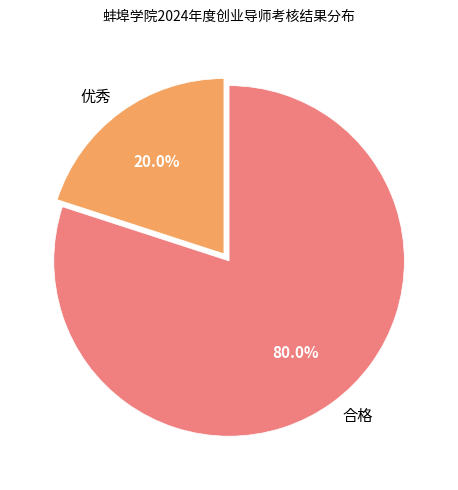

How many segments does this pie chart have?

2